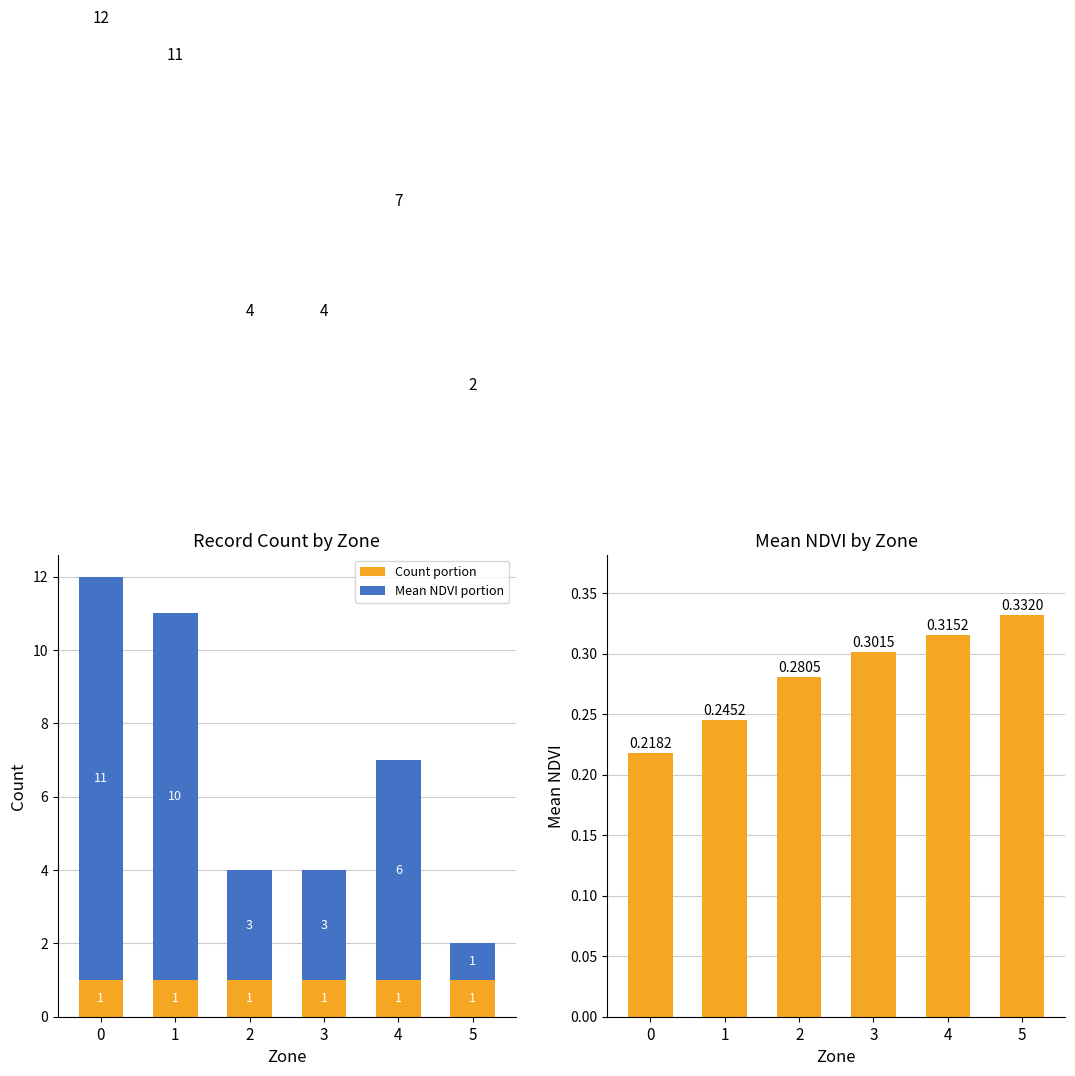

Is it true that Count portion equals 0.7 at 2?

False